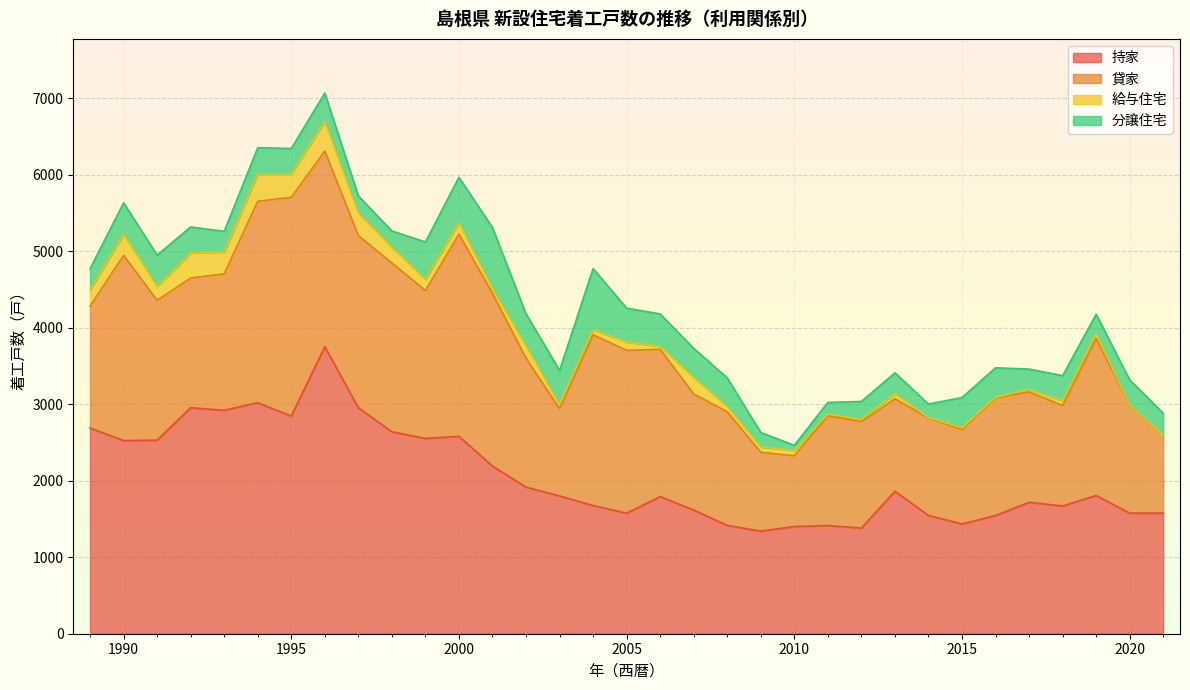

Reading left to right, extract all data points from this chart.

持家: 2690	2525	2531	2955	2921	3021	2846	3753	2954	2641	2553	2581	2192	1917	1802	1676	1576	1794	1617	1417	1341	1402	1414	1382	1863	1547	1435	1546	1718	1670	1807	1577	1577
貸家: 1592	2422	1828	1696	1784	2633	2860	2557	2251	2206	1935	2644	2256	1685	1140	2232	2129	1924	1518	1485	1031	925	1436	1391	1209	1274	1236	1537	1444	1314	2053	1417	1015
給与住宅: 212	277	185	330	286	355	306	389	298	210	144	151	63	162	53	66	109	40	215	70	71	71	22	31	66	6	22	9	32	60	62	3	2
分譲住宅: 278	410	407	337	270	346	332	371	221	209	490	592	799	418	448	800	443	423	381	373	188	65	152	233	273	176	395	385	266	330	255	322	289